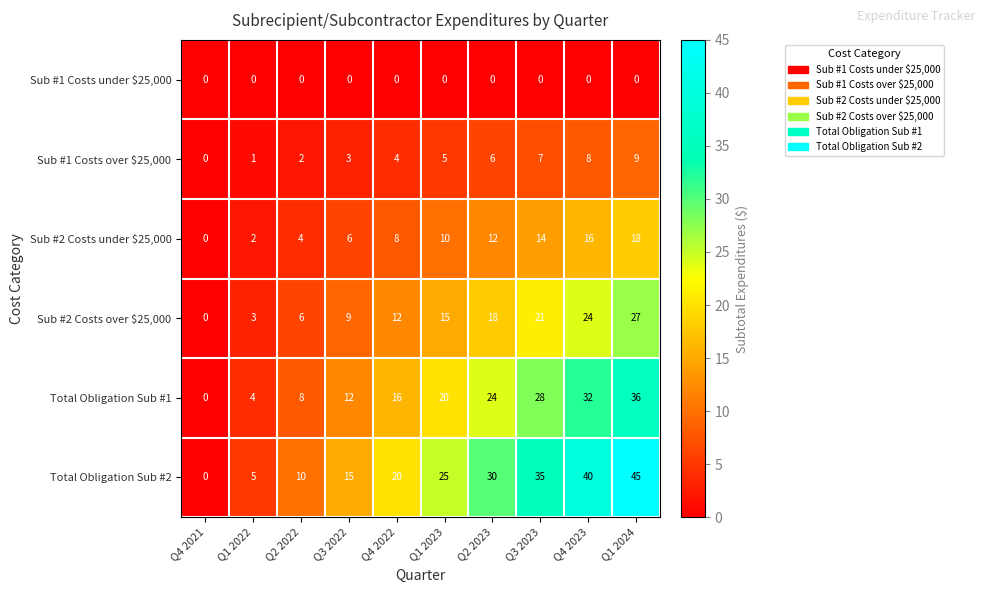

Which label corresponds to the largest value in the chart?

Q1 2024